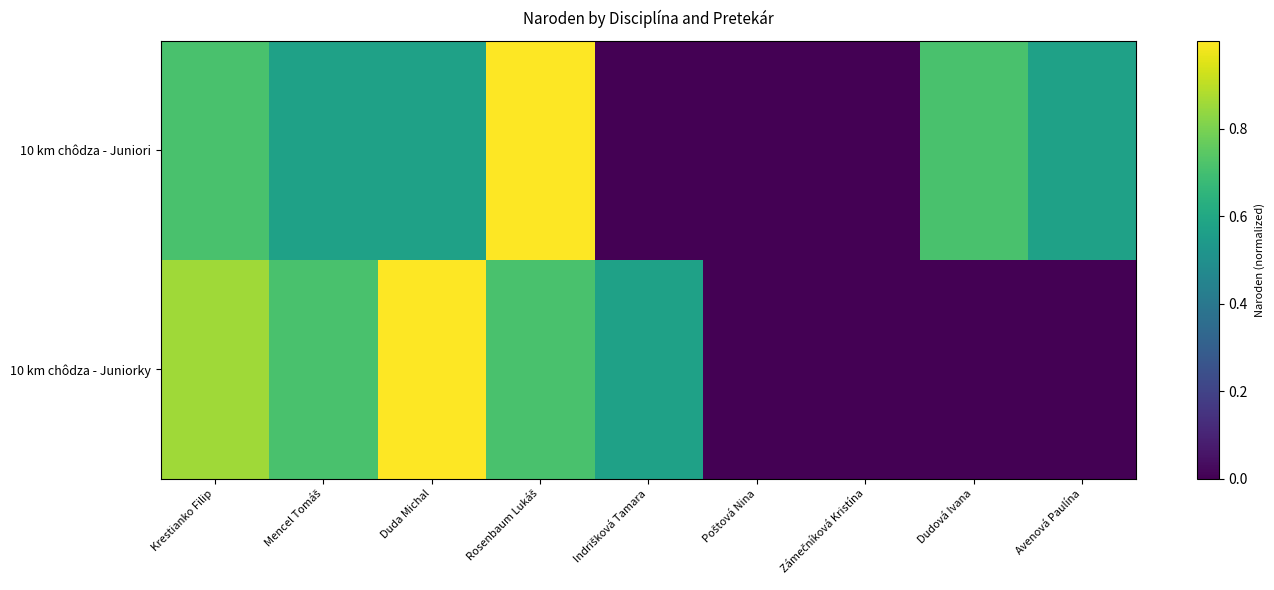

List the series in order of their overall mean, highest first.

10 km chôdza - Juniori, 10 km chôdza - Juniorky